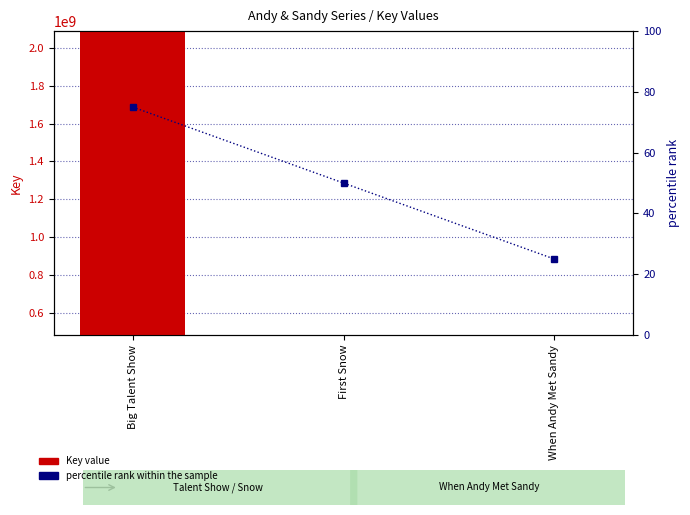

List the series in order of their overall mean, highest first.

Key value, percentile rank within the sample